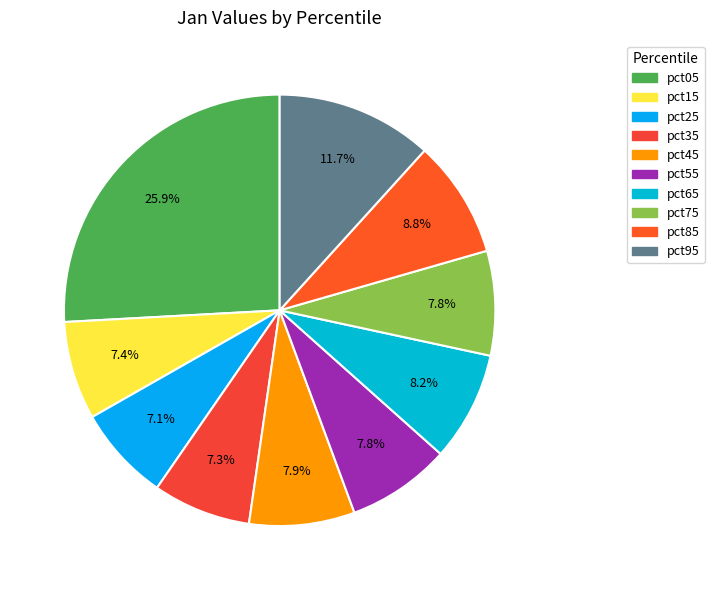

Which category has the biggest portion of the pie?

pct05